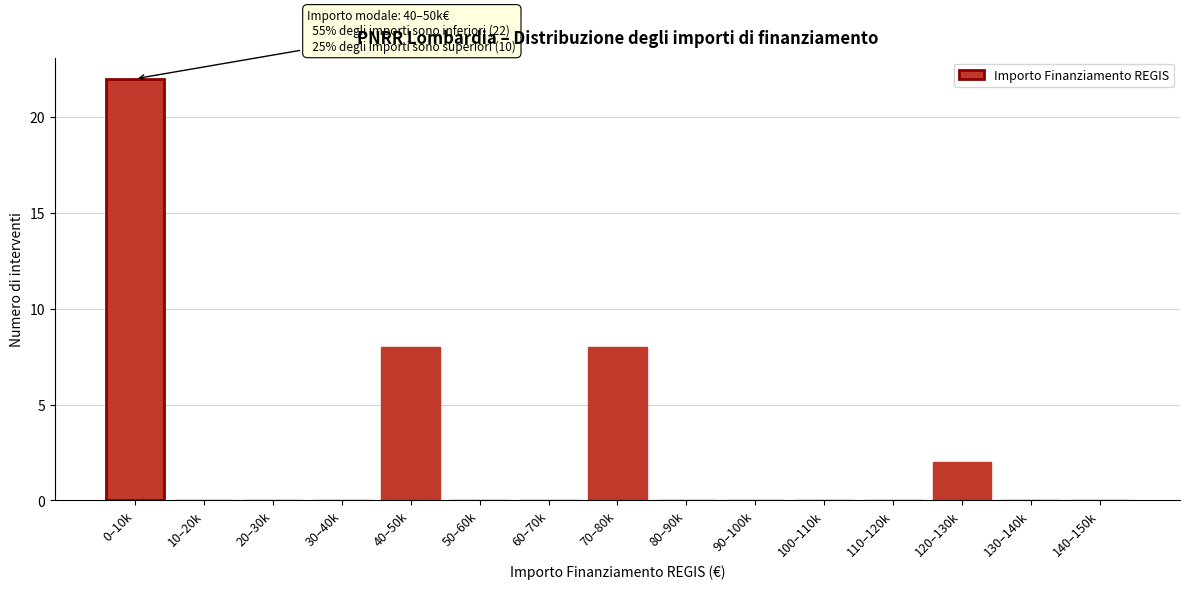

Reading right to left, list all the values displayed in this chart.

140–150k=0	130–140k=0	120–130k=2	110–120k=0	100–110k=0	90–100k=0	80–90k=0	70–80k=8	60–70k=0	50–60k=0	40–50k=8	30–40k=0	20–30k=0	10–20k=0	0–10k=22